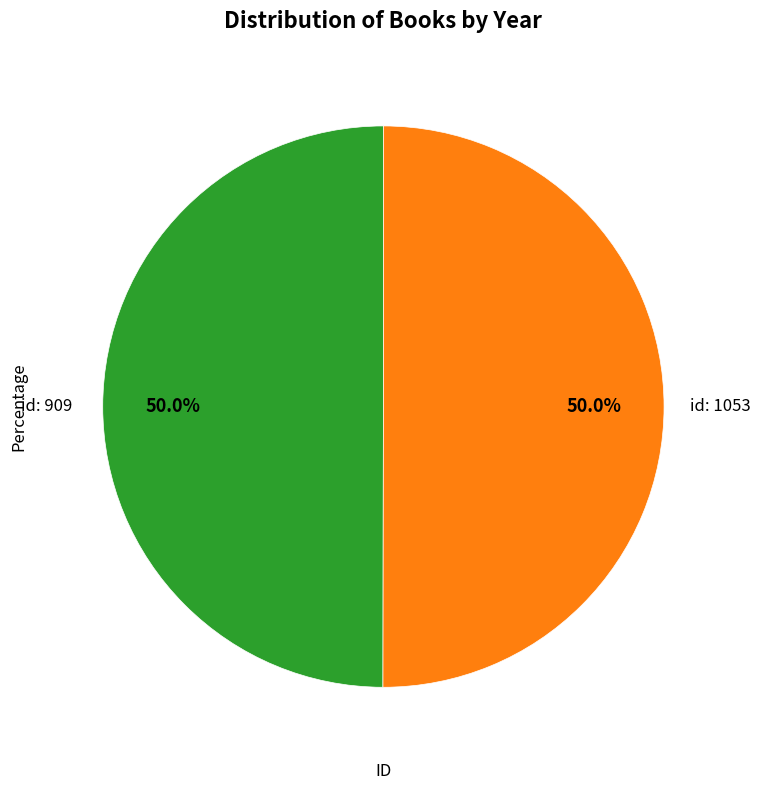

Count the number of slices in the pie.

2